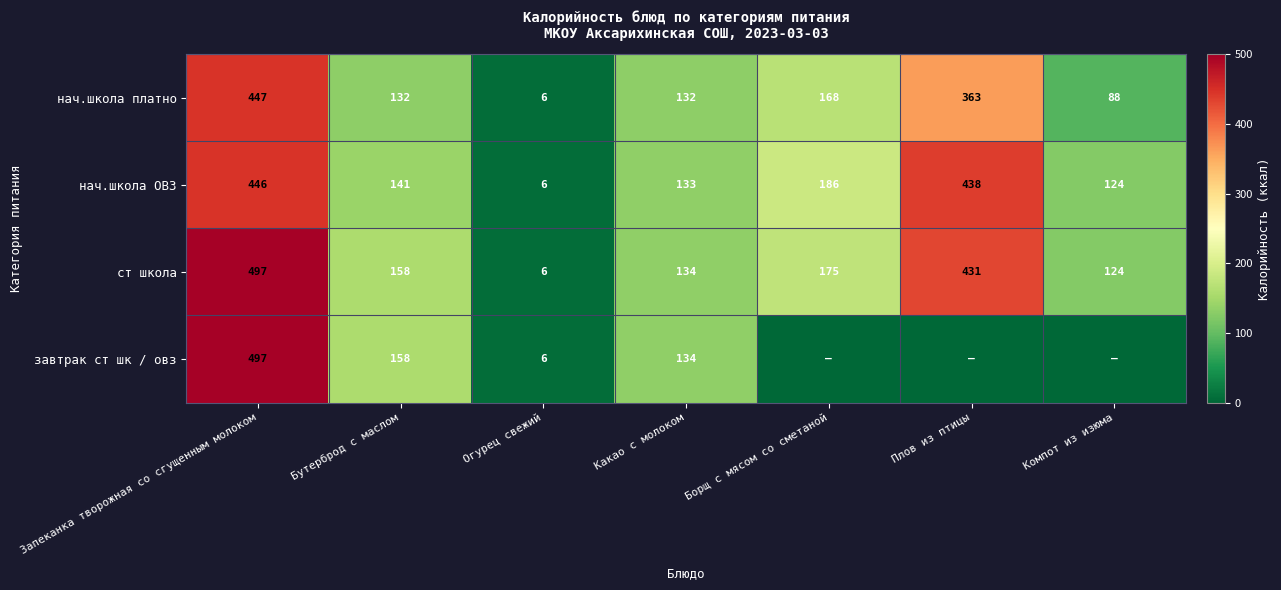

At which label is нач.школа платно closest to 226?

Борщ с мясом со сметаной